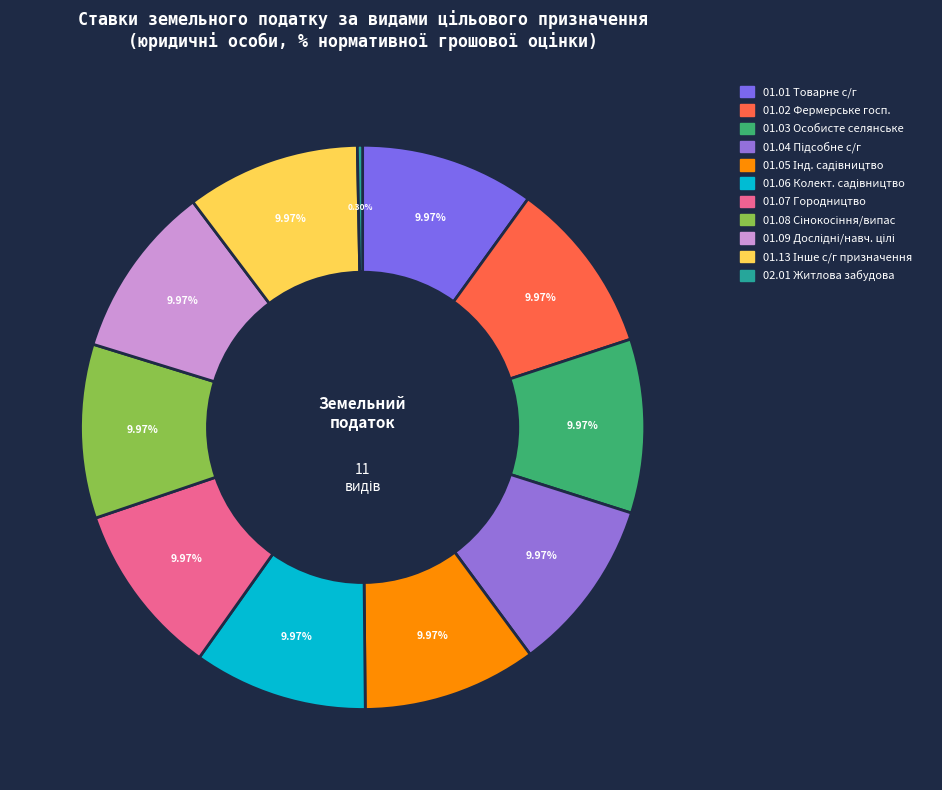

What is the largest slice in the pie chart?

Для ведення товарного сільськогосподарського призначення